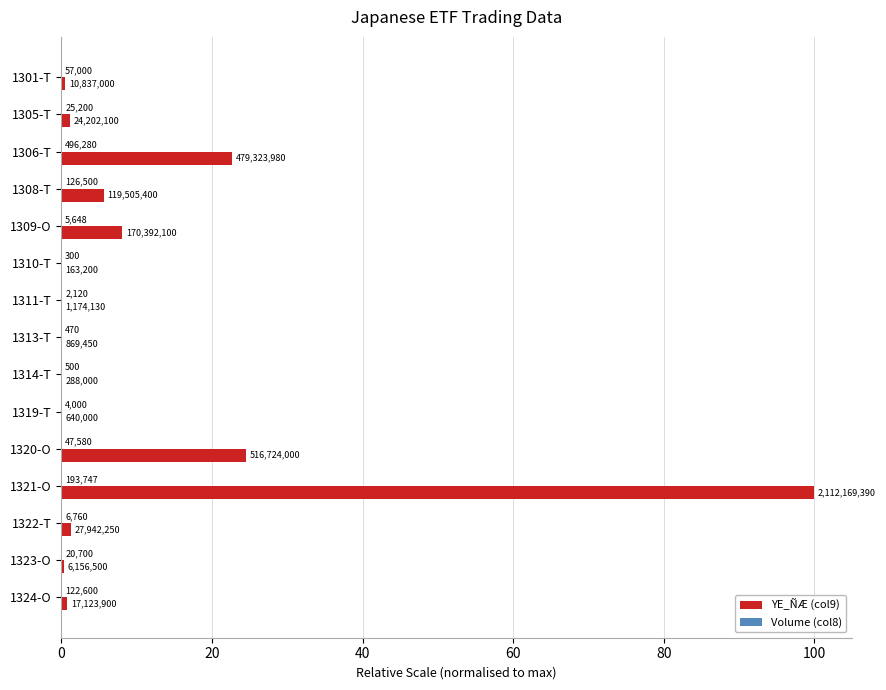

Rank the series by their average value, from highest to lowest.

YE_ÑÆ (col9), Volume (col8)